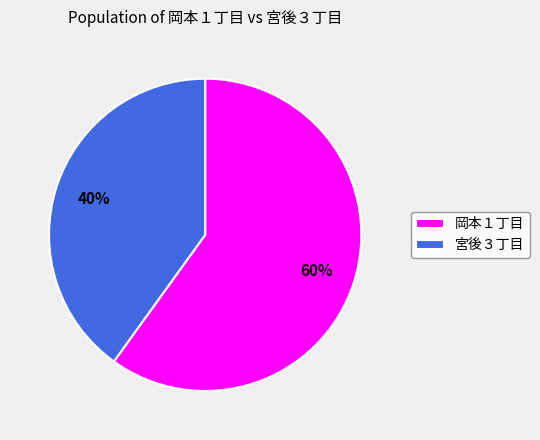

What is the ratio of the value at 宮後３丁目 to the value at 岡本１丁目?

0.7